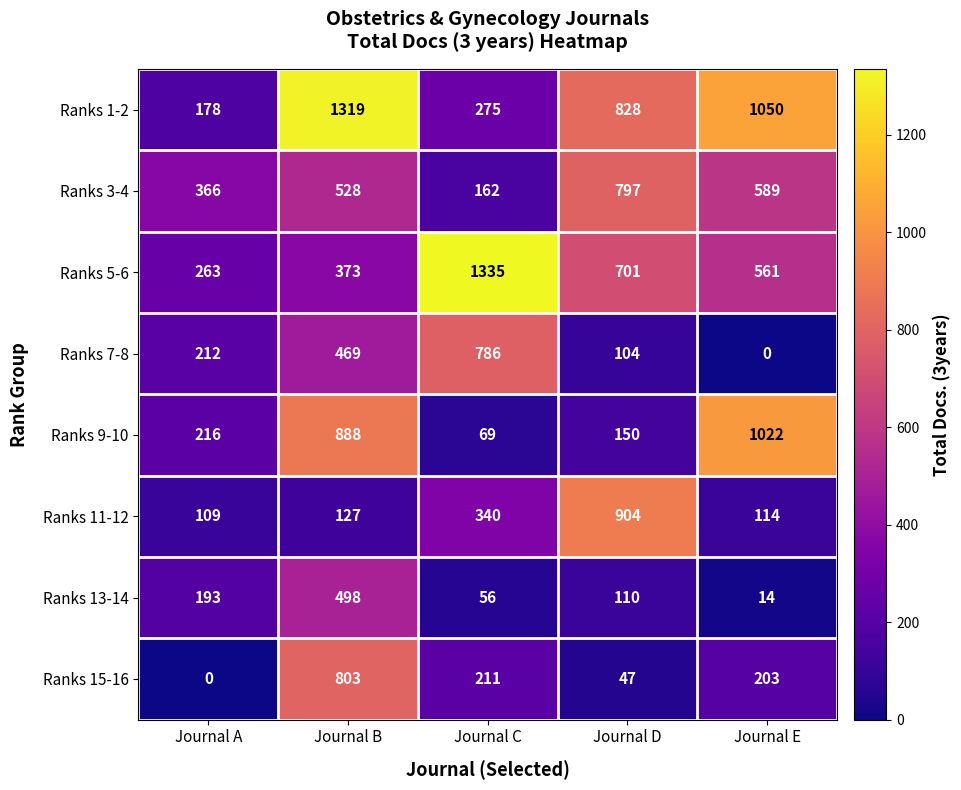

Which series has the widest spread of values?

Ranks 1-2